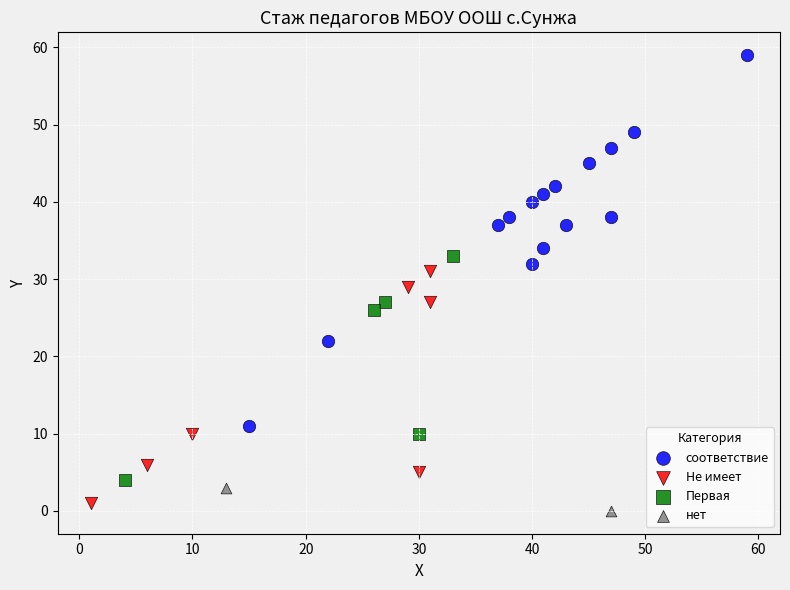

Which series reaches the maximum Y coordinate?

соответствие